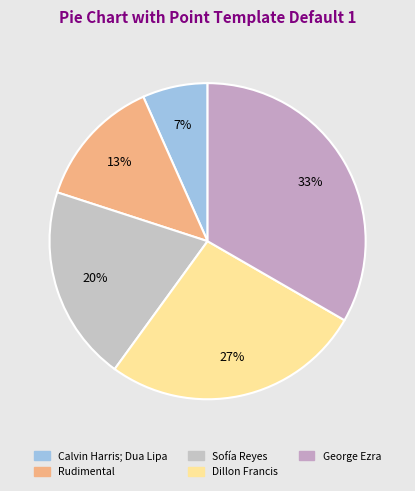

Which category has the smallest portion of the pie?

Calvin Harris; Dua Lipa